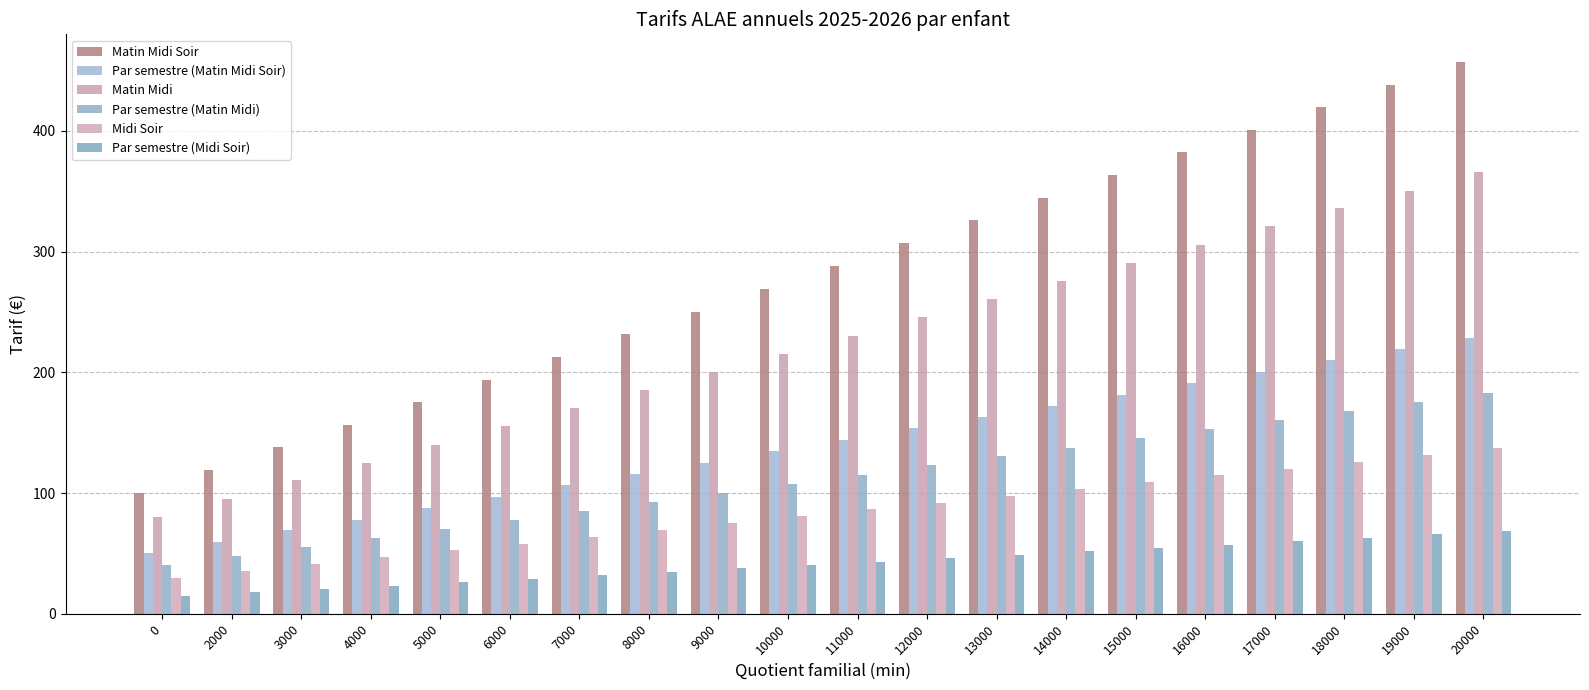

What is the difference between the maximum and minimum values in the Midi Soir series?

107.1